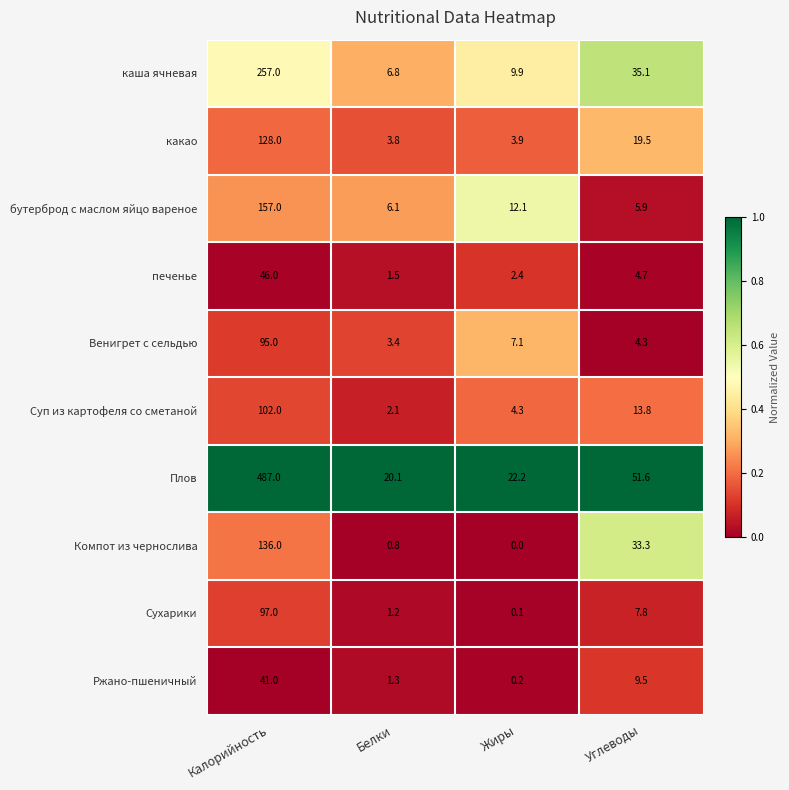

True or false: Венигрет с сельдью has a value of 7.1 at Жиры.

True